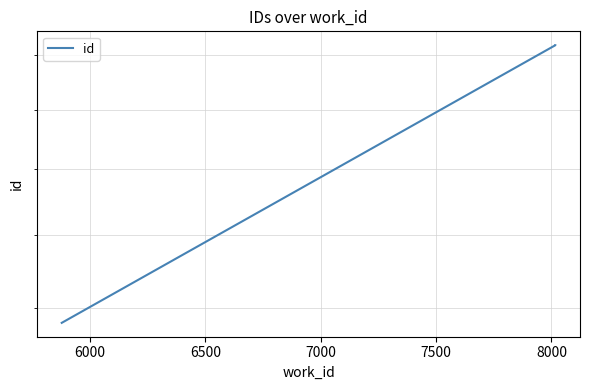

Reading left to right, transcribe all the data shown in this chart.

15630	24398	24399